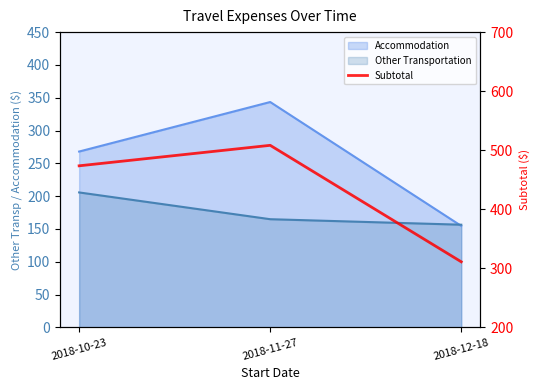

Between 2018-10-23 and 2018-11-27, which is larger?

2018-11-27